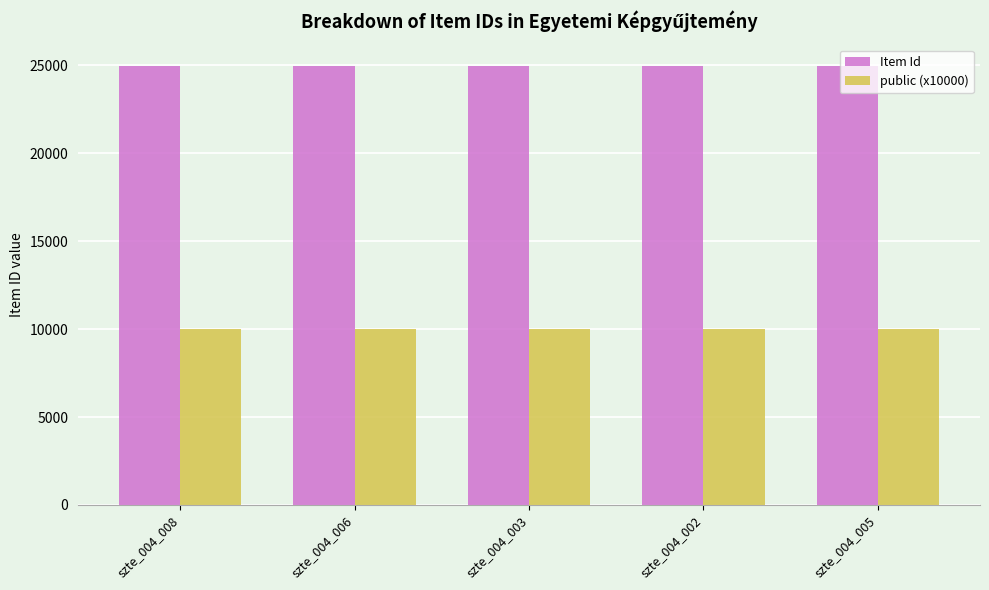

How many bars are there in total?

10